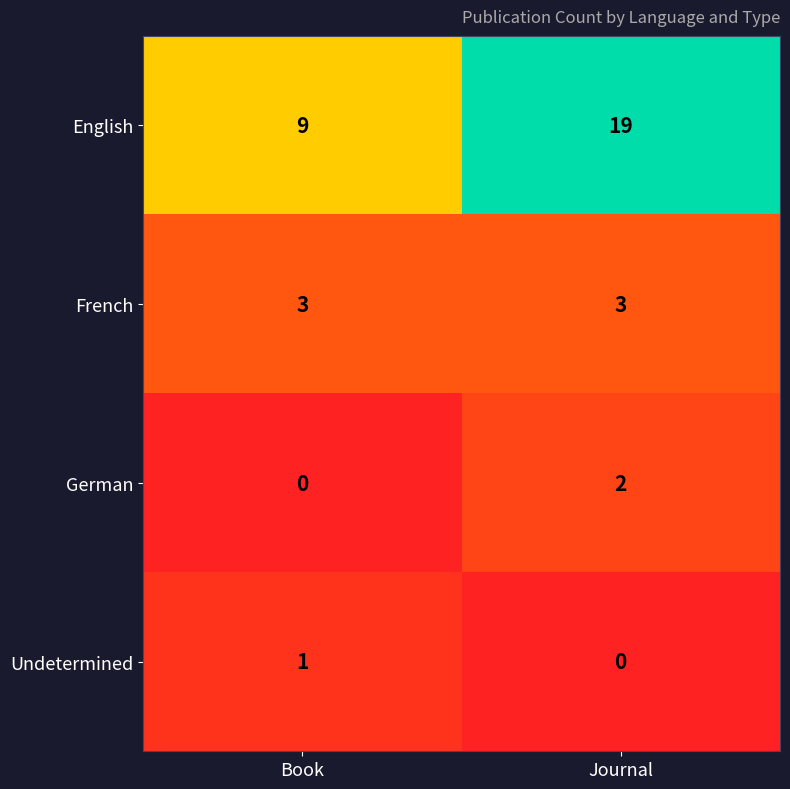

How many distinct data groups are displayed?

4